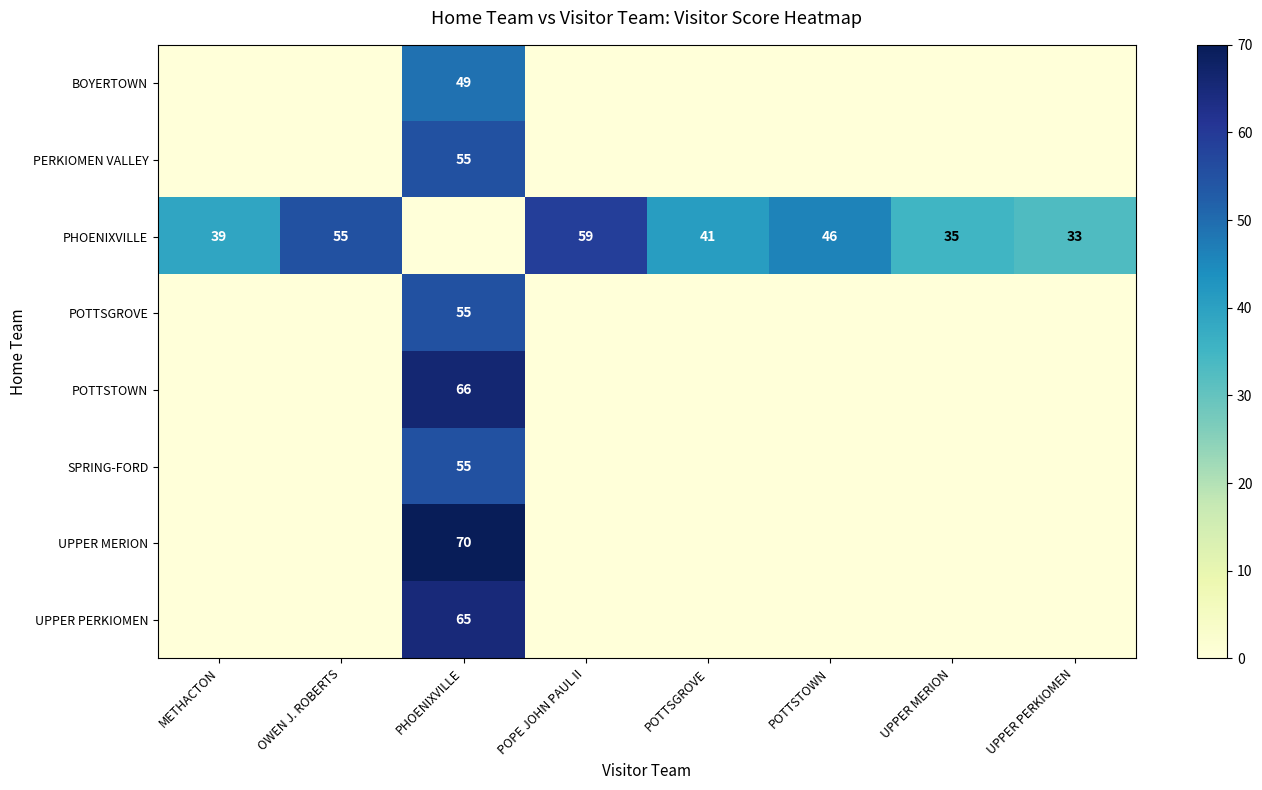

How many data points does each series have?

8